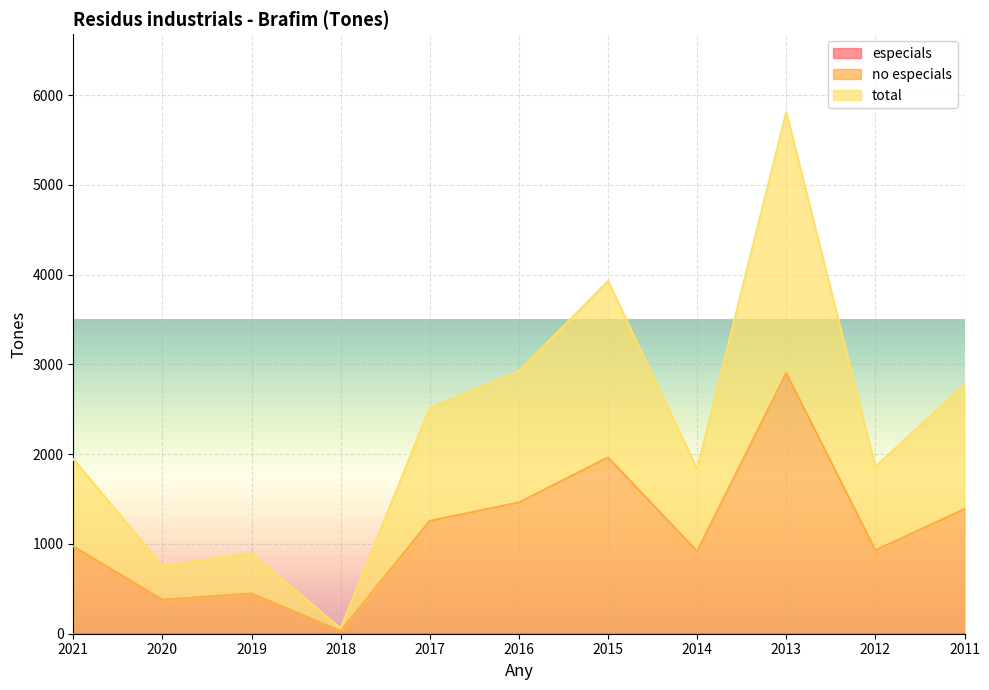

Does the chart display data point markers on the line(s)?

No